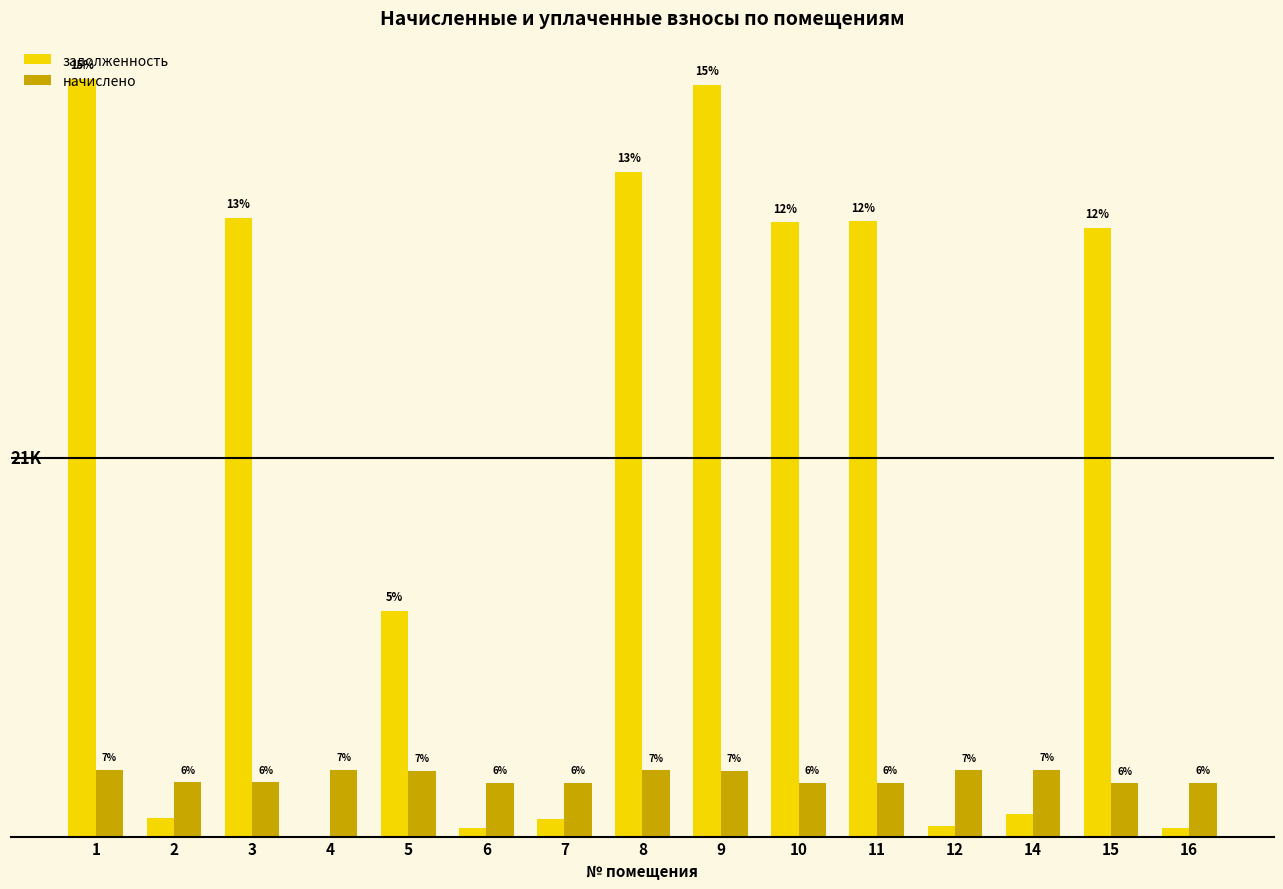

Between 3 and 6, which series saw the biggest shift?

задолженность